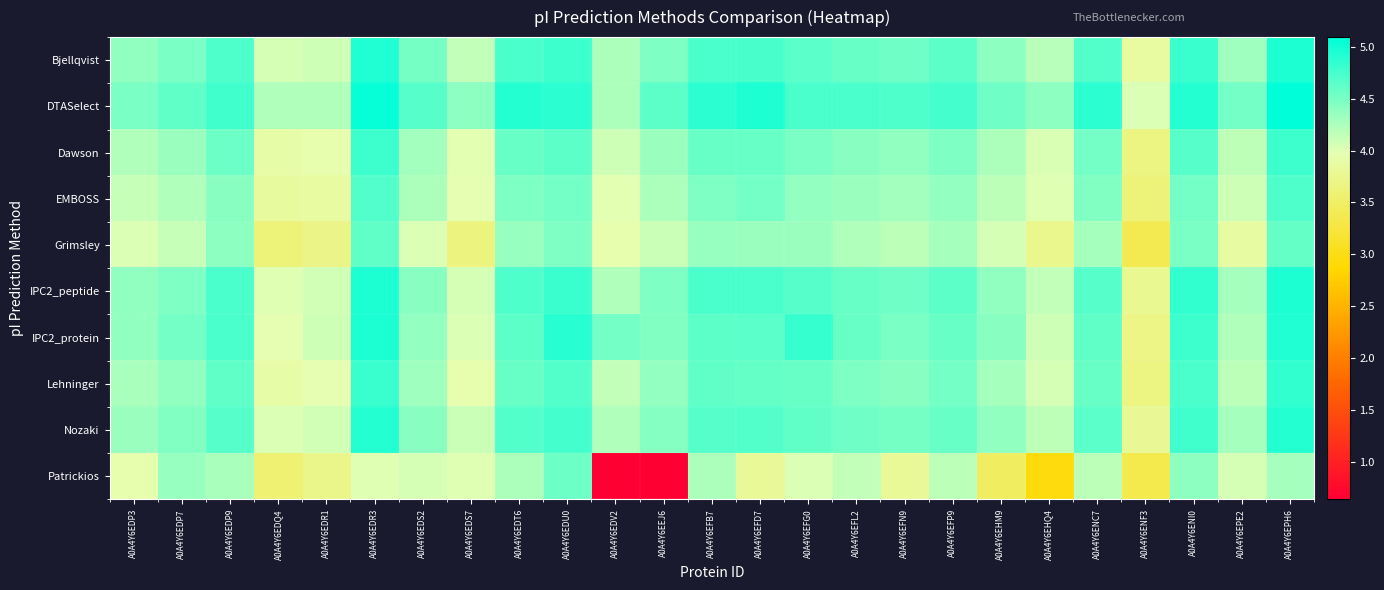

Reading left to right, what are all the values shown in this chart?

Bjellqvist: A0A4Y6EDP3=4.4	A0A4Y6EDP7=4.5	A0A4Y6EDP9=4.7	A0A4Y6EDQ4=4.0	A0A4Y6EDR1=4.1	A0A4Y6EDR3=4.9	A0A4Y6EDS2=4.5	A0A4Y6EDS7=4.1	A0A4Y6EDT6=4.7	A0A4Y6EDU0=4.8	A0A4Y6EDV2=4.3	A0A4Y6EEJ6=4.5	A0A4Y6EFB7=4.7	A0A4Y6EFD7=4.7	A0A4Y6EFG0=4.6	A0A4Y6EFL2=4.6	A0A4Y6EFN9=4.5	A0A4Y6EFP9=4.6	A0A4Y6EHM9=4.4	A0A4Y6EHQ4=4.2	A0A4Y6ENC7=4.7	A0A4Y6ENF3=3.9	A0A4Y6ENI0=4.8	A0A4Y6EPE2=4.3	A0A4Y6EPH6=4.9
DTASelect: A0A4Y6EDP3=4.5	A0A4Y6EDP7=4.6	A0A4Y6EDP9=4.8	A0A4Y6EDQ4=4.2	A0A4Y6EDR1=4.2	A0A4Y6EDR3=5.1	A0A4Y6EDS2=4.7	A0A4Y6EDS7=4.4	A0A4Y6EDT6=4.9	A0A4Y6EDU0=4.9	A0A4Y6EDV2=4.3	A0A4Y6EEJ6=4.6	A0A4Y6EFB7=4.9	A0A4Y6EFD7=4.9	A0A4Y6EFG0=4.7	A0A4Y6EFL2=4.7	A0A4Y6EFN9=4.7	A0A4Y6EFP9=4.7	A0A4Y6EHM9=4.5	A0A4Y6EHQ4=4.4	A0A4Y6ENC7=4.9	A0A4Y6ENF3=4.0	A0A4Y6ENI0=4.9	A0A4Y6EPE2=4.5	A0A4Y6EPH6=5.1
Dawson: A0A4Y6EDP3=4.2	A0A4Y6EDP7=4.3	A0A4Y6EDP9=4.6	A0A4Y6EDQ4=3.9	A0A4Y6EDR1=3.9	A0A4Y6EDR3=4.8	A0A4Y6EDS2=4.3	A0A4Y6EDS7=4.0	A0A4Y6EDT6=4.6	A0A4Y6EDU0=4.6	A0A4Y6EDV2=4.1	A0A4Y6EEJ6=4.3	A0A4Y6EFB7=4.6	A0A4Y6EFD7=4.6	A0A4Y6EFG0=4.5	A0A4Y6EFL2=4.4	A0A4Y6EFN9=4.4	A0A4Y6EFP9=4.5	A0A4Y6EHM9=4.3	A0A4Y6EHQ4=4.0	A0A4Y6ENC7=4.5	A0A4Y6ENF3=3.7	A0A4Y6ENI0=4.7	A0A4Y6EPE2=4.2	A0A4Y6EPH6=4.8
EMBOSS: A0A4Y6EDP3=4.1	A0A4Y6EDP7=4.2	A0A4Y6EDP9=4.4	A0A4Y6EDQ4=3.8	A0A4Y6EDR1=3.9	A0A4Y6EDR3=4.7	A0A4Y6EDS2=4.3	A0A4Y6EDS7=4.0	A0A4Y6EDT6=4.5	A0A4Y6EDU0=4.5	A0A4Y6EDV2=4.0	A0A4Y6EEJ6=4.3	A0A4Y6EFB7=4.5	A0A4Y6EFD7=4.5	A0A4Y6EFG0=4.4	A0A4Y6EFL2=4.3	A0A4Y6EFN9=4.3	A0A4Y6EFP9=4.4	A0A4Y6EHM9=4.2	A0A4Y6EHQ4=4.0	A0A4Y6ENC7=4.5	A0A4Y6ENF3=3.6	A0A4Y6ENI0=4.5	A0A4Y6EPE2=4.1	A0A4Y6EPH6=4.7
Grimsley: A0A4Y6EDP3=4.0	A0A4Y6EDP7=4.1	A0A4Y6EDP9=4.4	A0A4Y6EDQ4=3.6	A0A4Y6EDR1=3.7	A0A4Y6EDR3=4.6	A0A4Y6EDS2=4.0	A0A4Y6EDS7=3.7	A0A4Y6EDT6=4.4	A0A4Y6EDU0=4.5	A0A4Y6EDV2=3.9	A0A4Y6EEJ6=4.1	A0A4Y6EFB7=4.4	A0A4Y6EFD7=4.3	A0A4Y6EFG0=4.3	A0A4Y6EFL2=4.2	A0A4Y6EFN9=4.2	A0A4Y6EFP9=4.3	A0A4Y6EHM9=4.0	A0A4Y6EHQ4=3.7	A0A4Y6ENC7=4.3	A0A4Y6ENF3=3.4	A0A4Y6ENI0=4.5	A0A4Y6EPE2=3.9	A0A4Y6EPH6=4.6
IPC2_peptide: A0A4Y6EDP3=4.4	A0A4Y6EDP7=4.5	A0A4Y6EDP9=4.7	A0A4Y6EDQ4=4.0	A0A4Y6EDR1=4.1	A0A4Y6EDR3=5.0	A0A4Y6EDS2=4.4	A0A4Y6EDS7=4.1	A0A4Y6EDT6=4.7	A0A4Y6EDU0=4.8	A0A4Y6EDV2=4.2	A0A4Y6EEJ6=4.5	A0A4Y6EFB7=4.7	A0A4Y6EFD7=4.7	A0A4Y6EFG0=4.7	A0A4Y6EFL2=4.6	A0A4Y6EFN9=4.5	A0A4Y6EFP9=4.6	A0A4Y6EHM9=4.4	A0A4Y6EHQ4=4.2	A0A4Y6ENC7=4.7	A0A4Y6ENF3=3.8	A0A4Y6ENI0=4.8	A0A4Y6EPE2=4.3	A0A4Y6EPH6=5.0
IPC2_protein: A0A4Y6EDP3=4.4	A0A4Y6EDP7=4.5	A0A4Y6EDP9=4.7	A0A4Y6EDQ4=4.0	A0A4Y6EDR1=4.1	A0A4Y6EDR3=4.9	A0A4Y6EDS2=4.4	A0A4Y6EDS7=4.0	A0A4Y6EDT6=4.6	A0A4Y6EDU0=4.9	A0A4Y6EDV2=4.5	A0A4Y6EEJ6=4.5	A0A4Y6EFB7=4.6	A0A4Y6EFD7=4.6	A0A4Y6EFG0=4.8	A0A4Y6EFL2=4.6	A0A4Y6EFN9=4.5	A0A4Y6EFP9=4.6	A0A4Y6EHM9=4.4	A0A4Y6EHQ4=4.1	A0A4Y6ENC7=4.6	A0A4Y6ENF3=3.7	A0A4Y6ENI0=4.8	A0A4Y6EPE2=4.2	A0A4Y6EPH6=4.9
Lehninger: A0A4Y6EDP3=4.3	A0A4Y6EDP7=4.4	A0A4Y6EDP9=4.6	A0A4Y6EDQ4=3.9	A0A4Y6EDR1=4.0	A0A4Y6EDR3=4.8	A0A4Y6EDS2=4.3	A0A4Y6EDS7=4.0	A0A4Y6EDT6=4.6	A0A4Y6EDU0=4.7	A0A4Y6EDV2=4.1	A0A4Y6EEJ6=4.4	A0A4Y6EFB7=4.6	A0A4Y6EFD7=4.6	A0A4Y6EFG0=4.6	A0A4Y6EFL2=4.5	A0A4Y6EFN9=4.4	A0A4Y6EFP9=4.5	A0A4Y6EHM9=4.3	A0A4Y6EHQ4=4.0	A0A4Y6ENC7=4.6	A0A4Y6ENF3=3.7	A0A4Y6ENI0=4.7	A0A4Y6EPE2=4.2	A0A4Y6EPH6=4.8
Nozaki: A0A4Y6EDP3=4.3	A0A4Y6EDP7=4.5	A0A4Y6EDP9=4.7	A0A4Y6EDQ4=4.0	A0A4Y6EDR1=4.1	A0A4Y6EDR3=4.9	A0A4Y6EDS2=4.4	A0A4Y6EDS7=4.1	A0A4Y6EDT6=4.7	A0A4Y6EDU0=4.7	A0A4Y6EDV2=4.2	A0A4Y6EEJ6=4.4	A0A4Y6EFB7=4.7	A0A4Y6EFD7=4.7	A0A4Y6EFG0=4.6	A0A4Y6EFL2=4.5	A0A4Y6EFN9=4.5	A0A4Y6EFP9=4.6	A0A4Y6EHM9=4.4	A0A4Y6EHQ4=4.2	A0A4Y6ENC7=4.6	A0A4Y6ENF3=3.8	A0A4Y6ENI0=4.8	A0A4Y6EPE2=4.3	A0A4Y6EPH6=4.9
Patrickios: A0A4Y6EDP3=4.0	A0A4Y6EDP7=4.4	A0A4Y6EDP9=4.3	A0A4Y6EDQ4=3.6	A0A4Y6EDR1=3.7	A0A4Y6EDR3=4.0	A0A4Y6EDS2=4.0	A0A4Y6EDS7=4.0	A0A4Y6EDT6=4.3	A0A4Y6EDU0=4.6	A0A4Y6EDV2=0.0	A0A4Y6EEJ6=0.6	A0A4Y6EFB7=4.3	A0A4Y6EFD7=3.8	A0A4Y6EFG0=4.0	A0A4Y6EFL2=4.1	A0A4Y6EFN9=3.8	A0A4Y6EFP9=4.2	A0A4Y6EHM9=3.5	A0A4Y6EHQ4=2.9	A0A4Y6ENC7=4.2	A0A4Y6ENF3=3.4	A0A4Y6ENI0=4.4	A0A4Y6EPE2=4.0	A0A4Y6EPH6=4.3